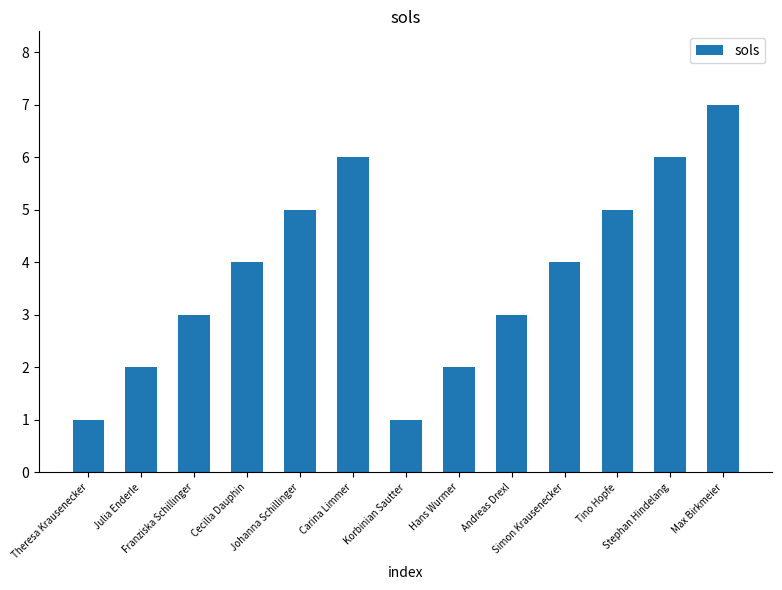

What is the minimum value shown in the chart?

1